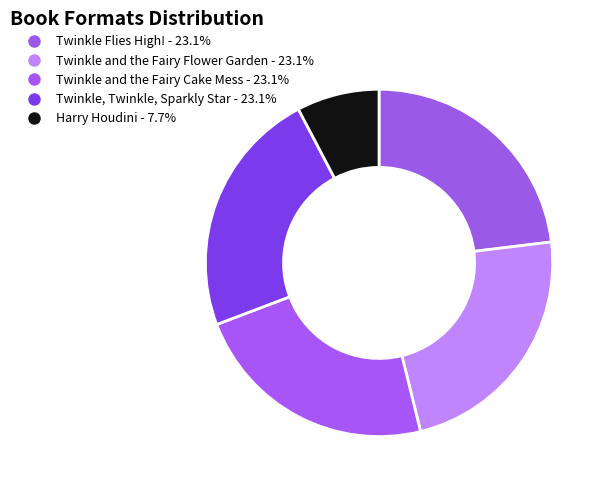

Which category has the smallest portion of the pie?

Harry Houdini